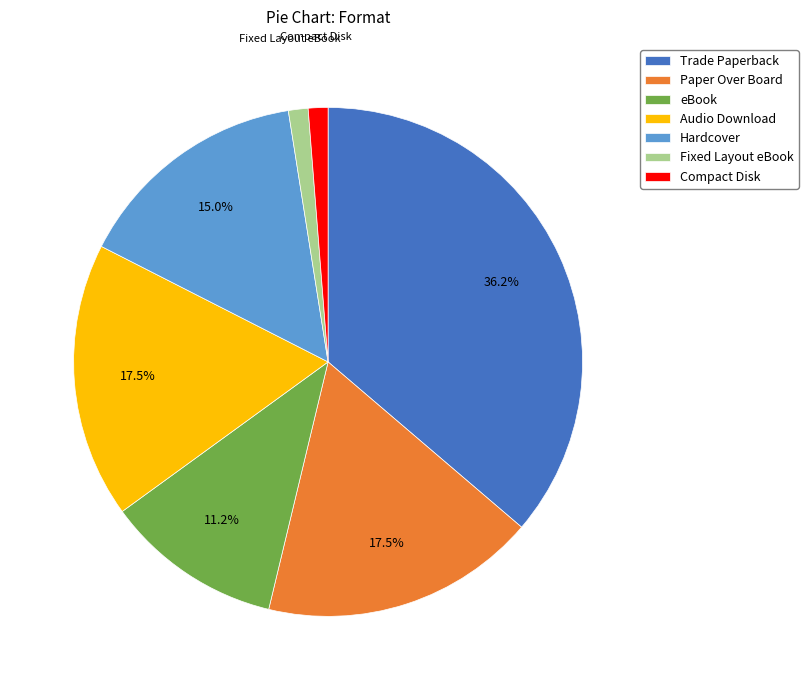

How much of the chart is everything except Hardcover?

85.0%